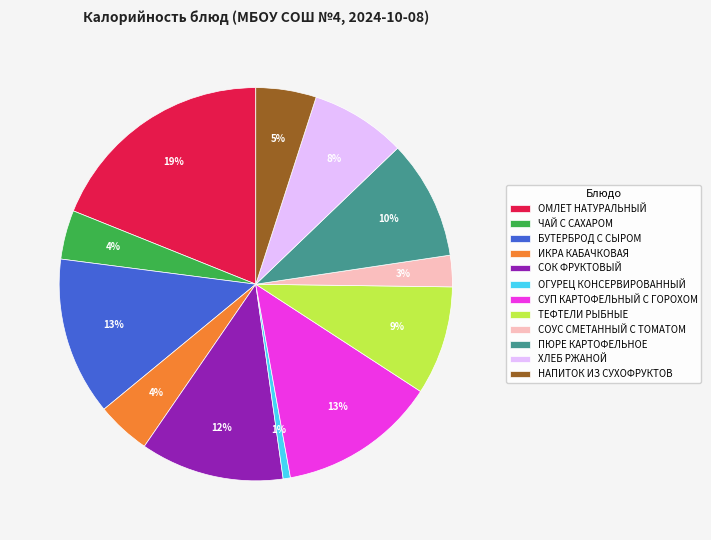

To the nearest percent, what percentage of the pie is СОК ФРУКТОВЫЙ?

12%